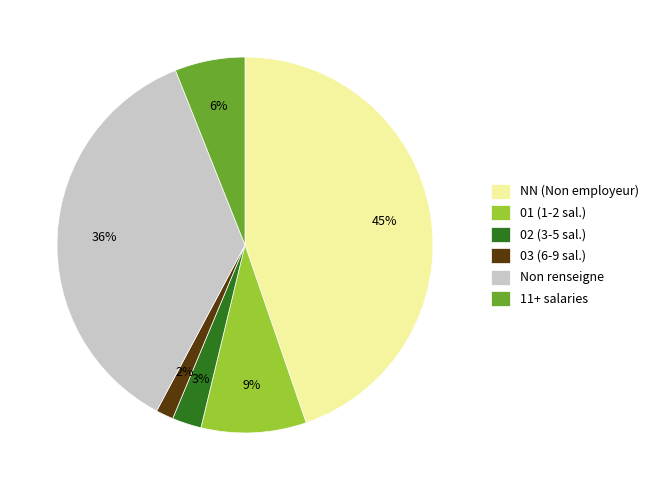

How many slices are in this pie chart?

6